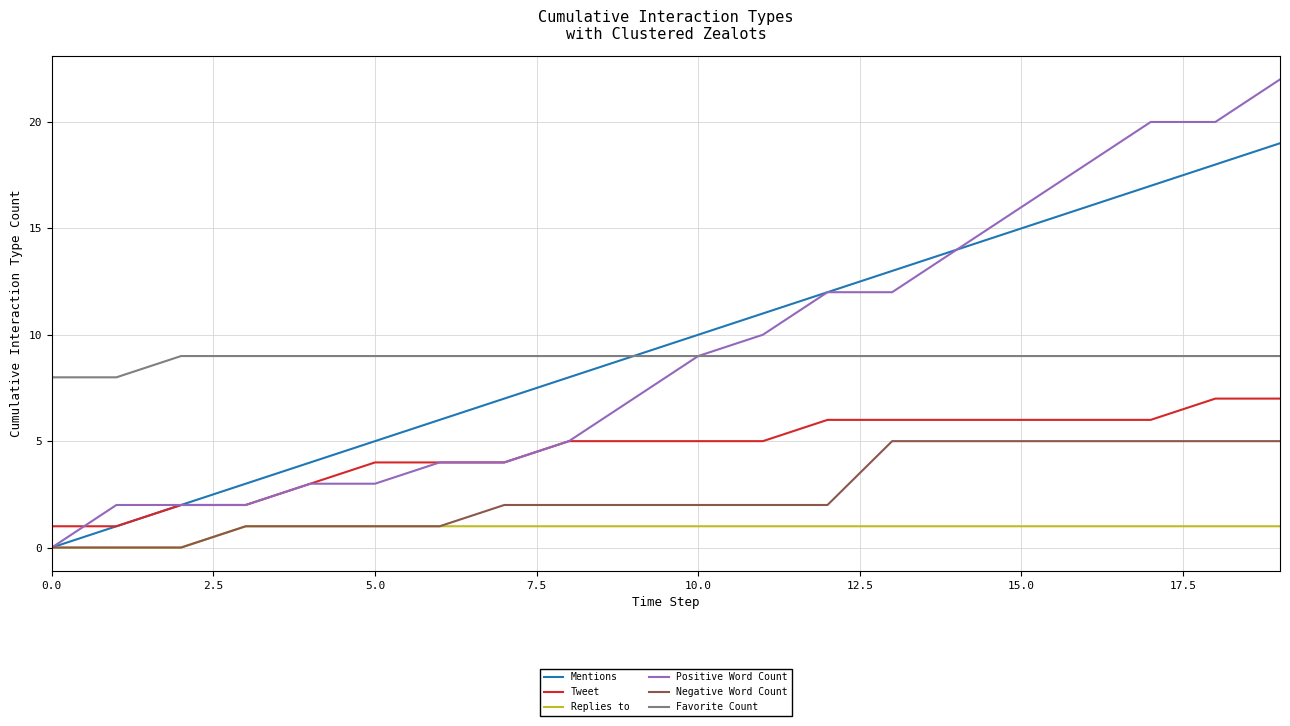

Which series has the widest spread of values?

Positive Word Count